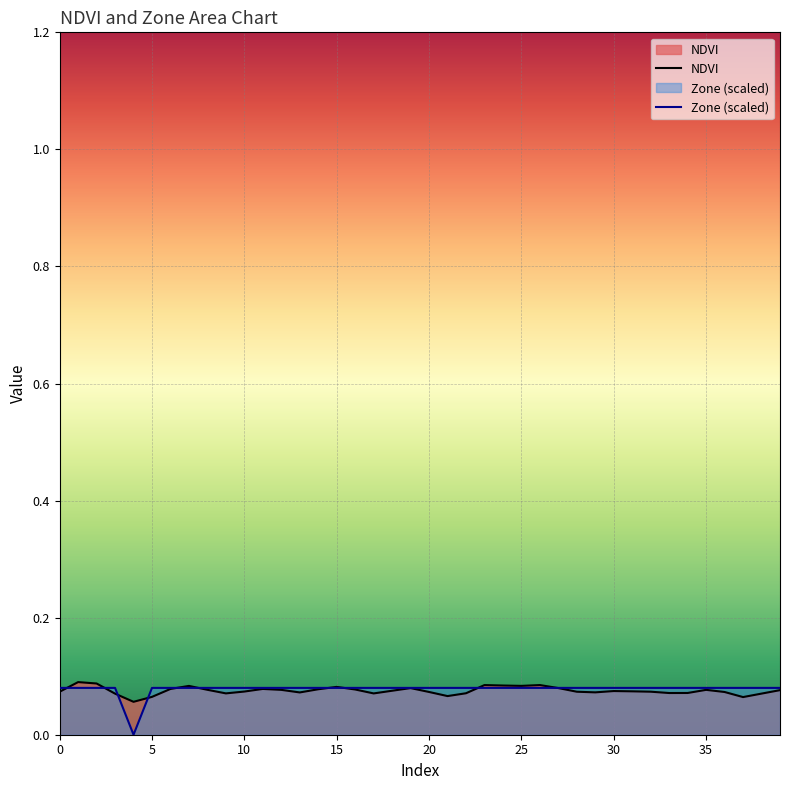

Rank the categories by NDVI value from lowest to highest.

4, 37, 5, 21, 3, 38, 17, 9, 22, 33, 34, 13, 29, 36, 20, 0, 28, 32, 10, 31, 30, 18, 39, 12, 35, 8, 16, 14, 6, 11, 19, 27, 15, 7, 25, 24, 23, 26, 2, 1